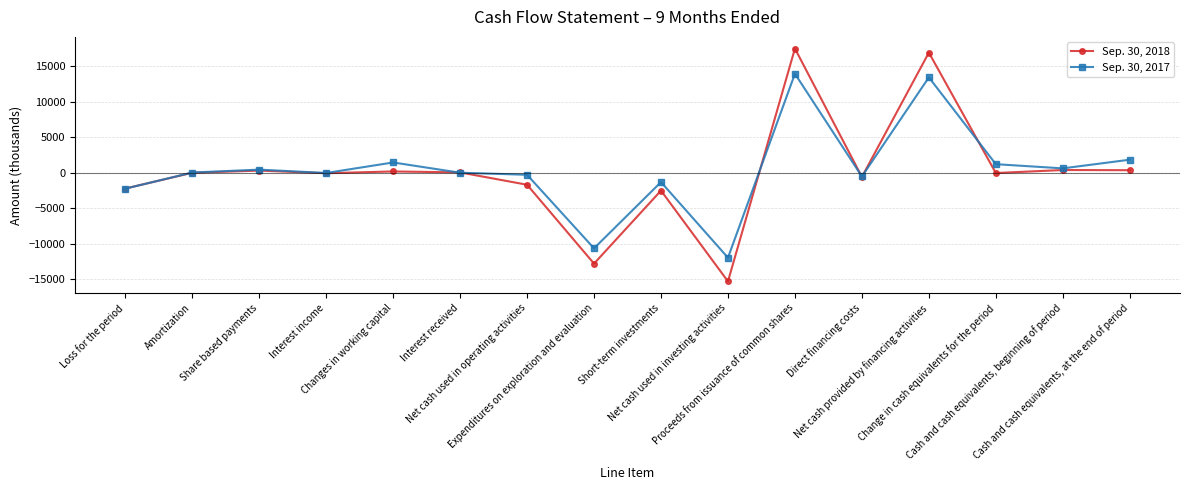

True or false: Sep. 30, 2017 and Sep. 30, 2018 intersect in this chart.

True